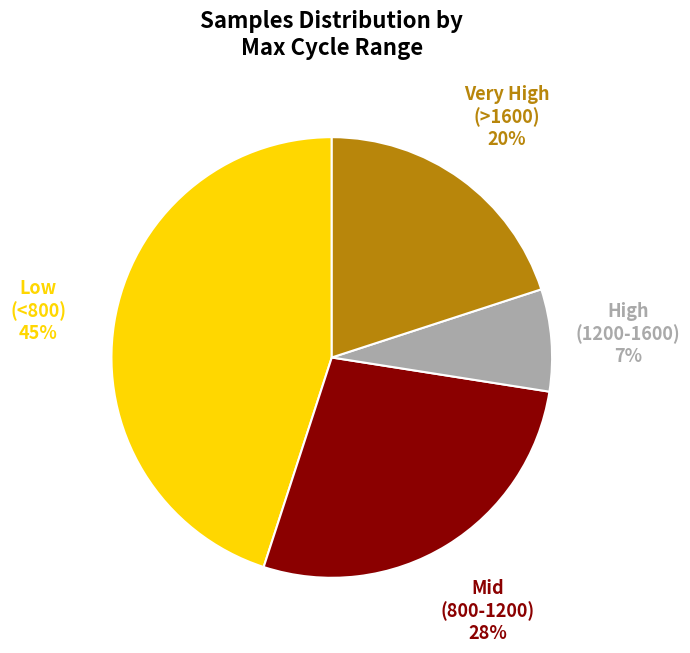

Which category has the smallest portion of the pie?

High (1200-1600)